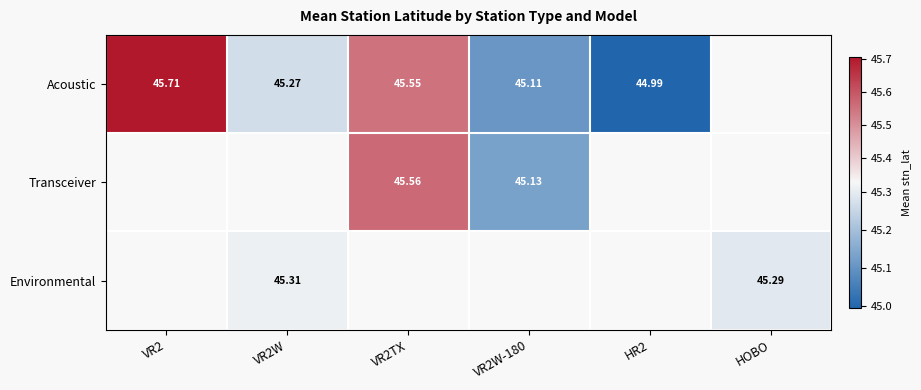

The value of Environmental at HOBO is 45.3. True or false?

True